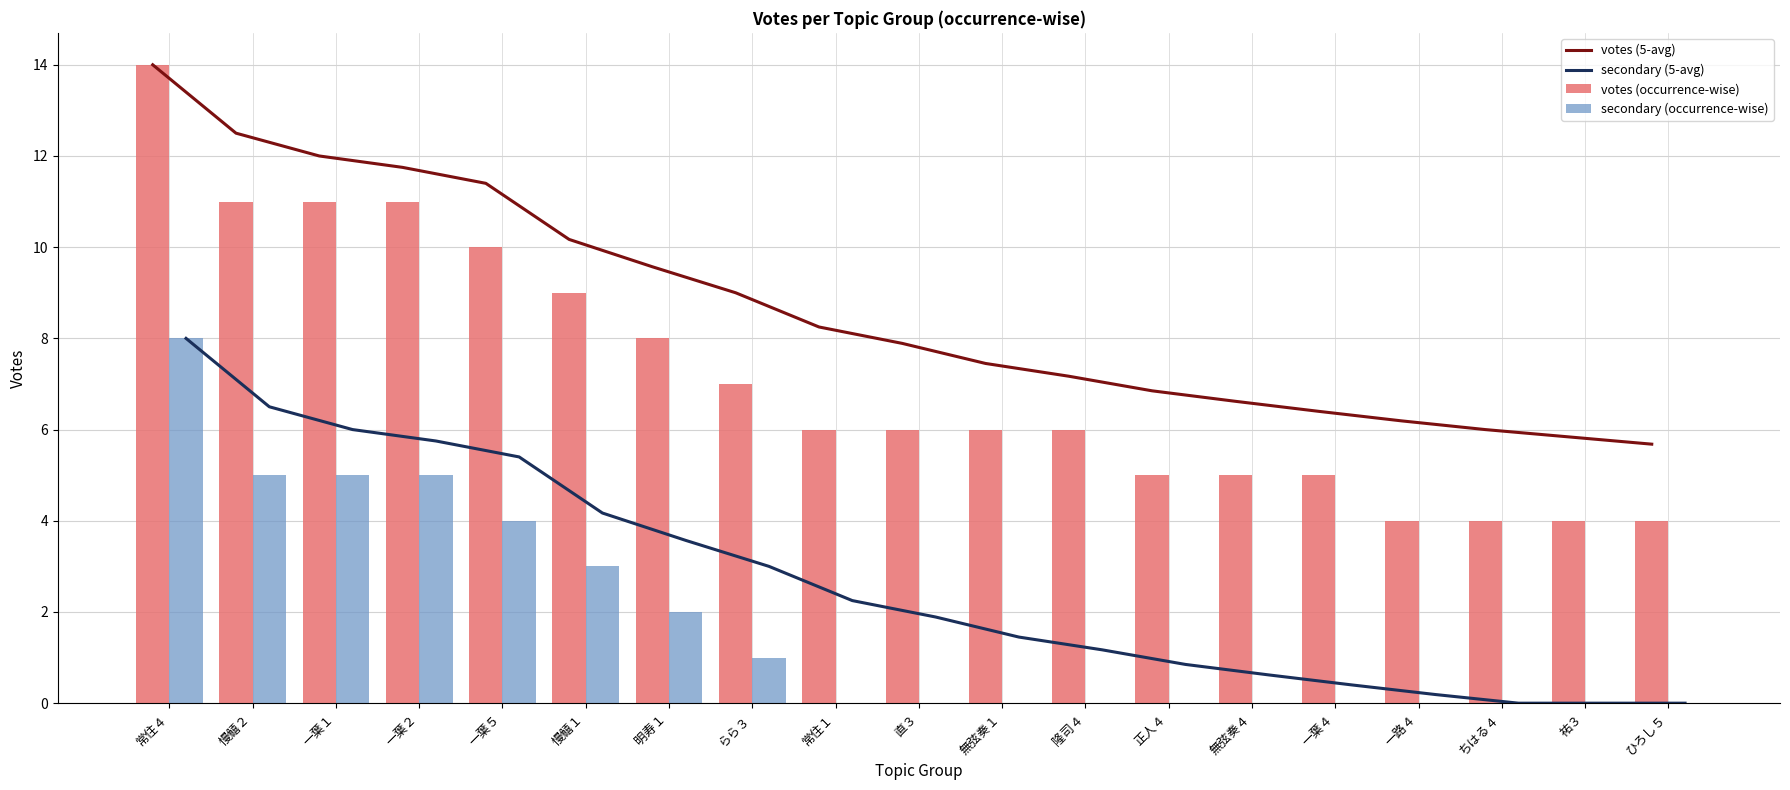

What is the difference between the maximum and minimum values in the votes (occurrence-wise) series?

10.0